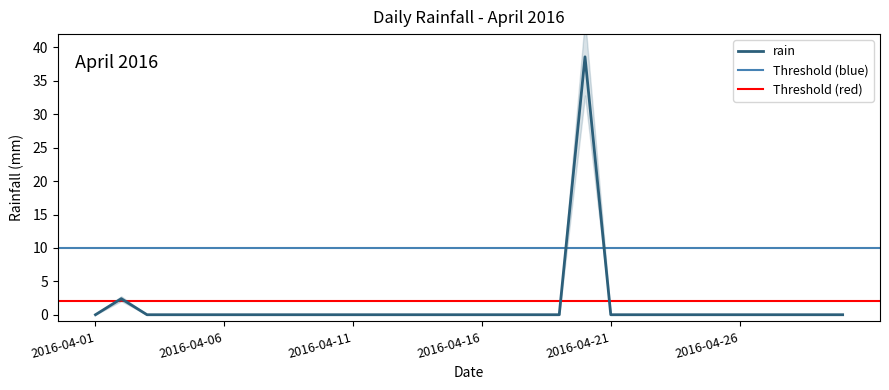

Where is the first local maximum?

2016-04-02